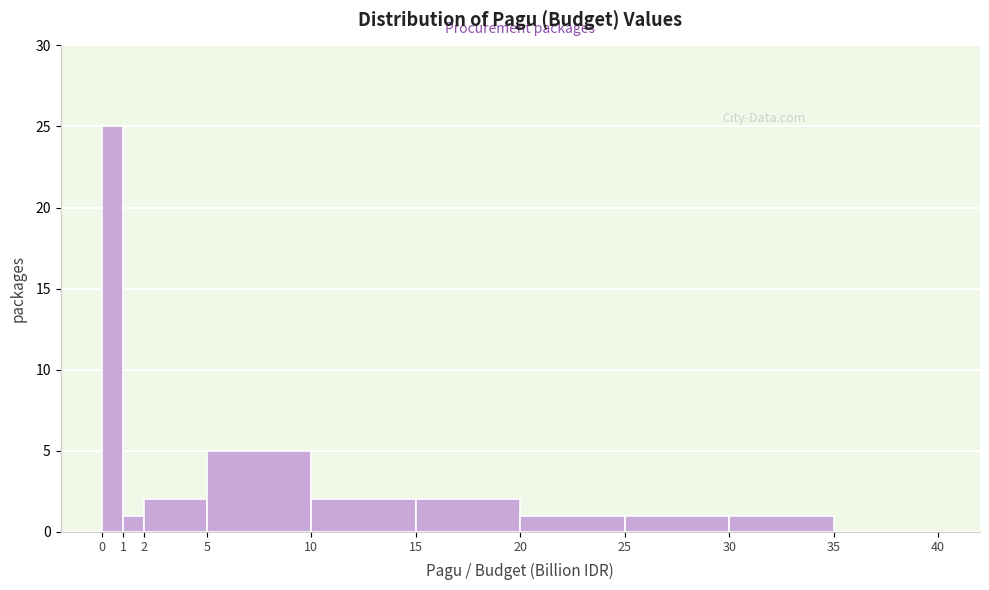

Reading left to right, transcribe this chart: for each bar, give the range it covers on the x-axis and its height. The values are not printed on the chart, so give them approximately, as read against the axis.

0 to 1: 25
1 to 2: 1
2 to 5: 2
5 to 10: 5
10 to 15: 2
15 to 20: 2
20 to 25: 1
25 to 30: 1
30 to 35: 1
35 to 40: 0